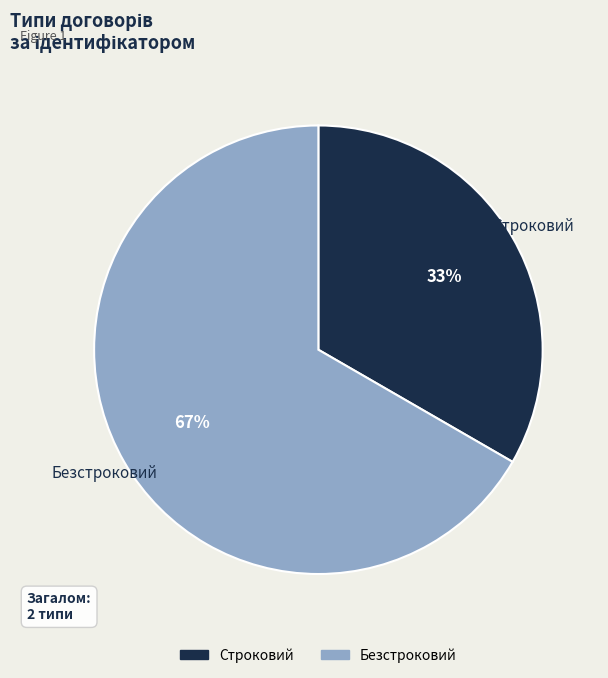

How many segments does this pie chart have?

2